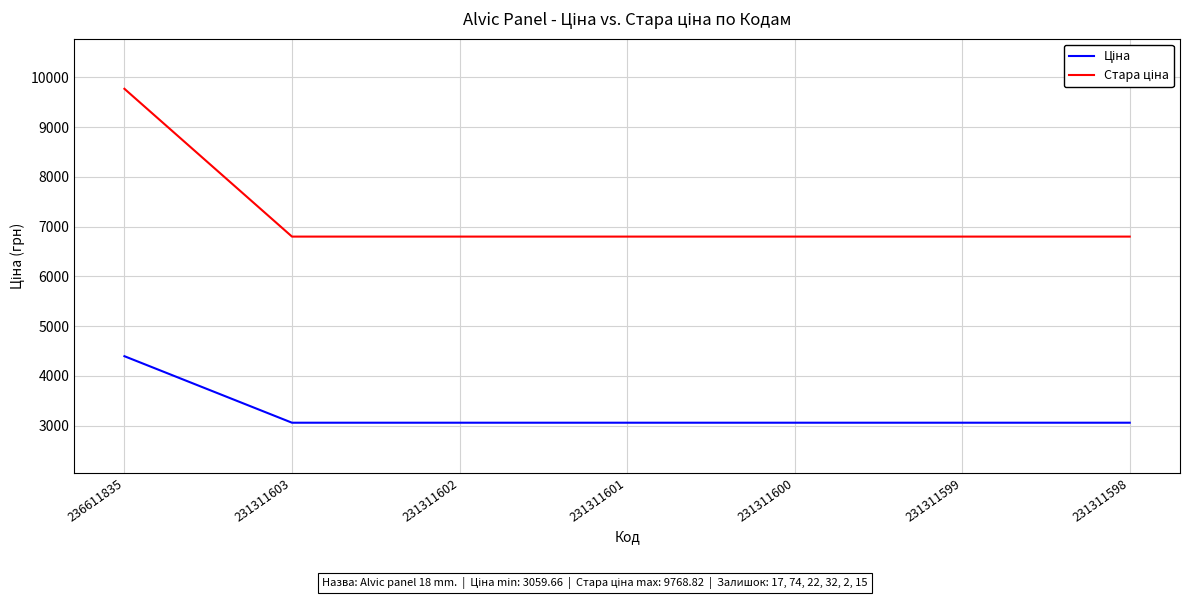

What is the total value across all series at 231311602?

9858.9